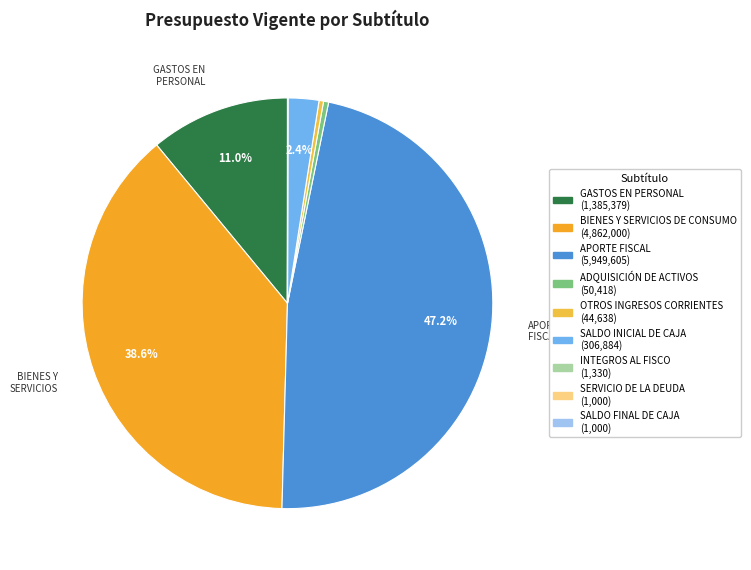

Which category has the biggest portion of the pie?

APORTE FISCAL